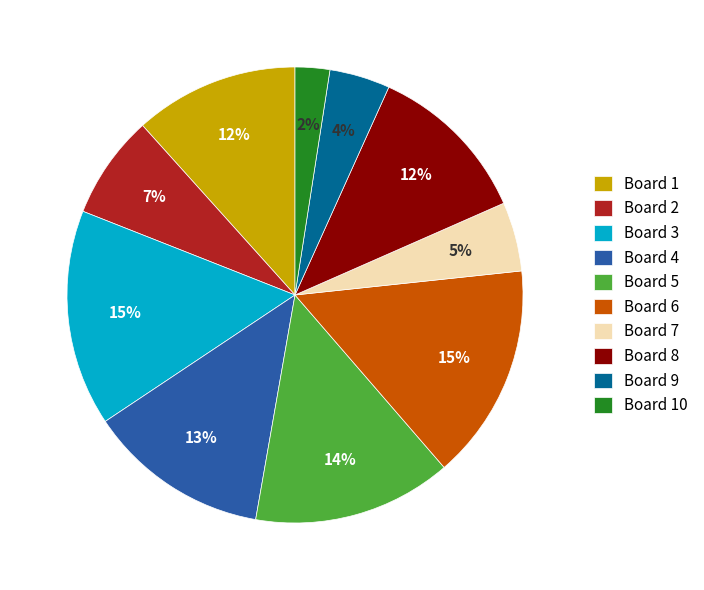

How many slices are in this pie chart?

10